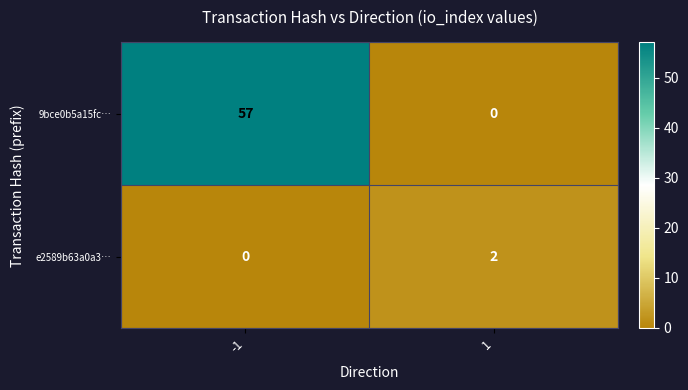

What is the difference between the highest and lowest values at 1?

2